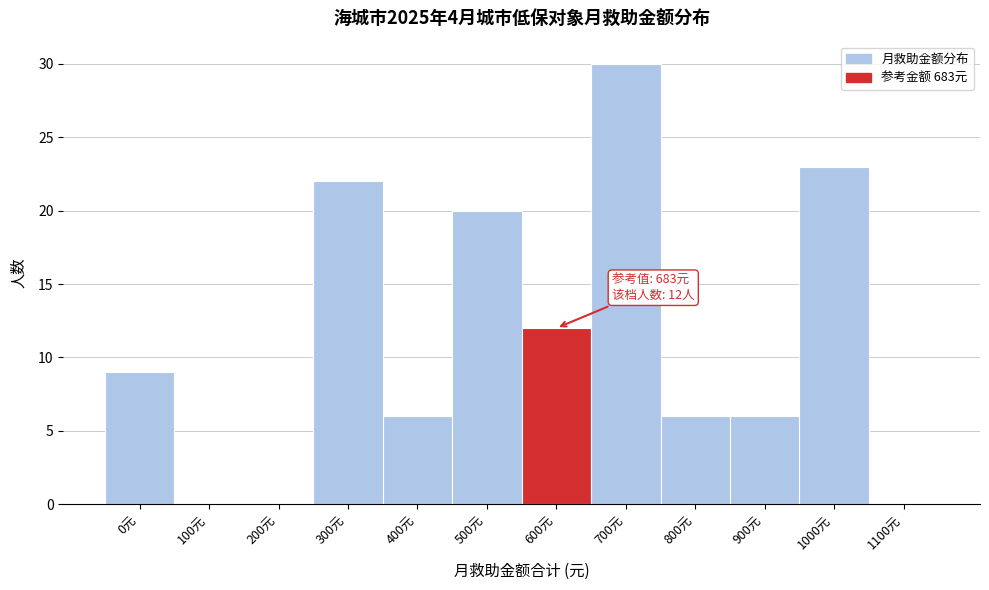

Reading left to right, extract all data points from this chart.

0元=9	100元=0	200元=0	300元=22	400元=6	500元=20	600元=12	700元=30	800元=6	900元=6	1000元=23	1100元=0